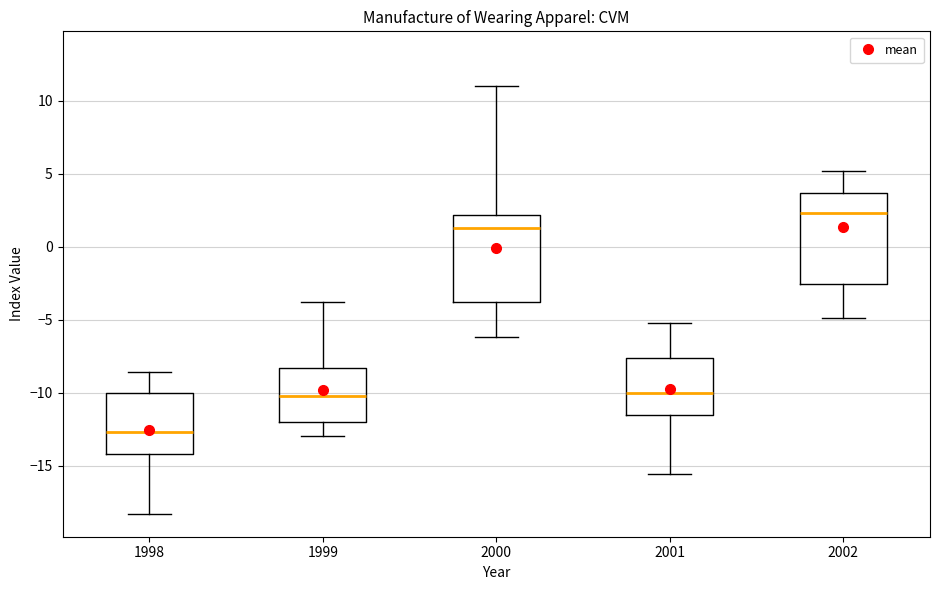

Reading left to right, read every box against the y-axis: the position of its median line, the range the box covers, and the ends of its whiskers. The values are not printed on the chart, so give them approximately, as read against the axis.

1998: median -12.5, box -14.0 to -10.0, whiskers -18.5 to -8.5
1999: median -10.0, box -12.0 to -8.5, whiskers -13.0 to -4.0
2000: median 1.5, box -4.0 to 2.0, whiskers -6.0 to 11.0
2001: median -10.0, box -11.5 to -7.5, whiskers -15.5 to -5.0
2002: median 2.5, box -2.5 to 3.5, whiskers -5.0 to 5.0